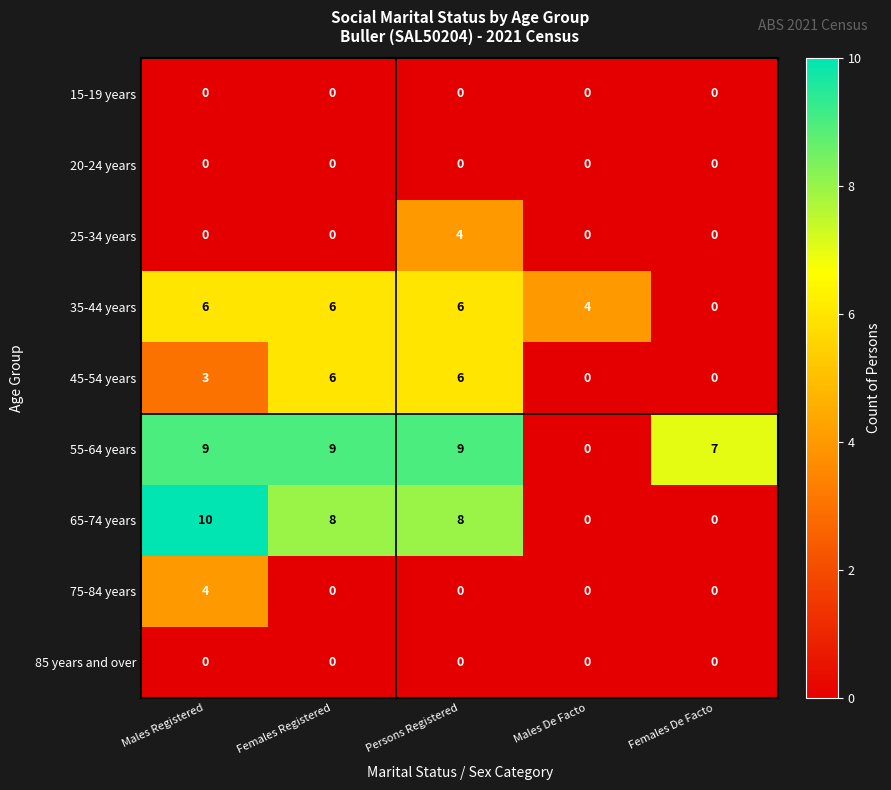

The 35-44 years series shows -3 at Females De Facto. True or false?

False